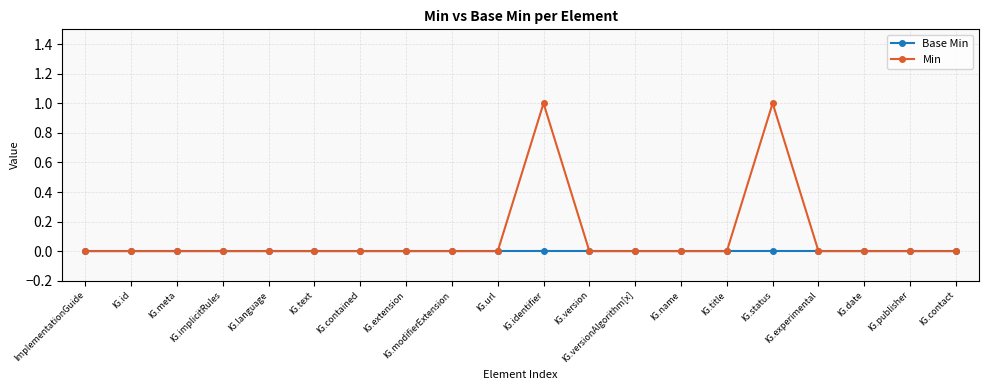

Which series has the largest total across all categories?

Min